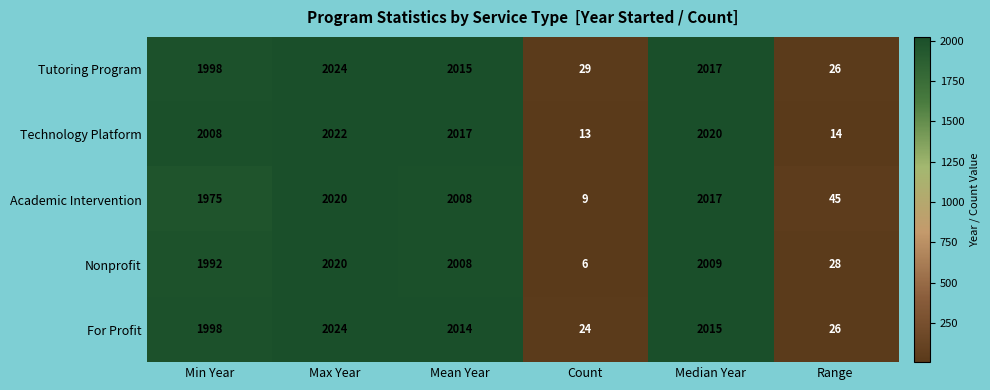

List the labels in order of Nonprofit value, largest first.

Max Year, Median Year, Mean Year, Min Year, Range, Count